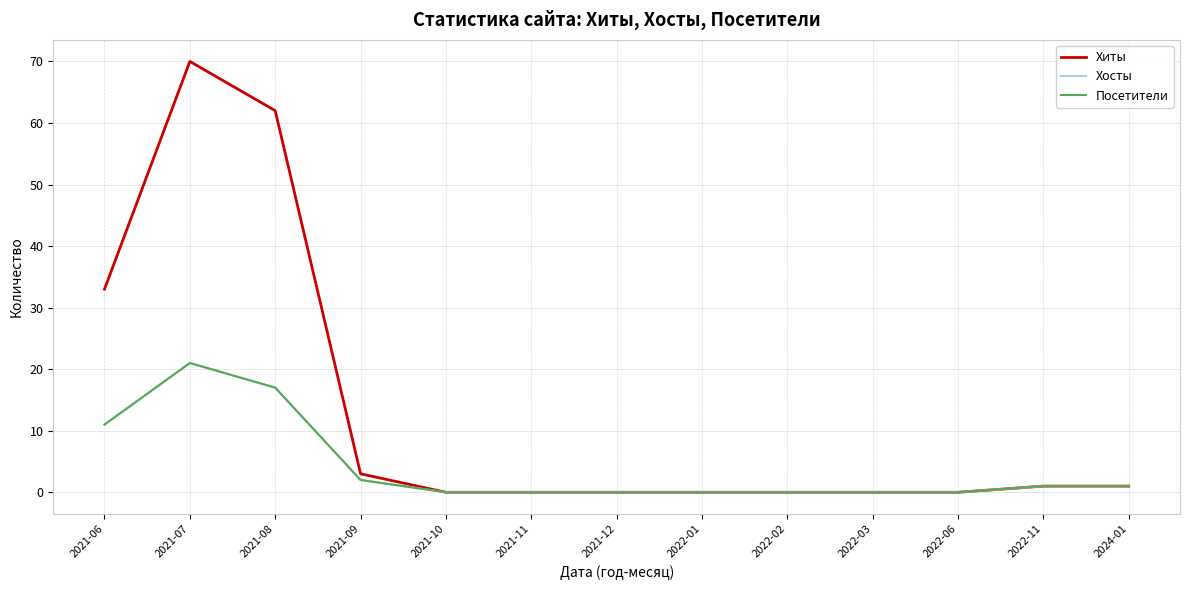

True or false: Хосты has more than 0 interior local peaks.

True